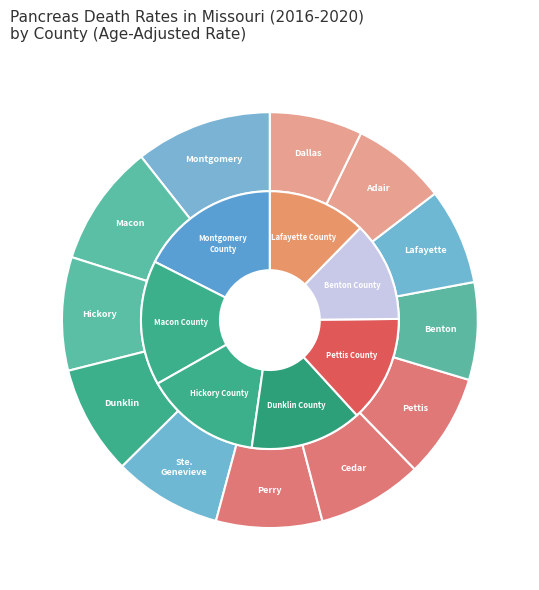

How many segments does this pie chart have?

12